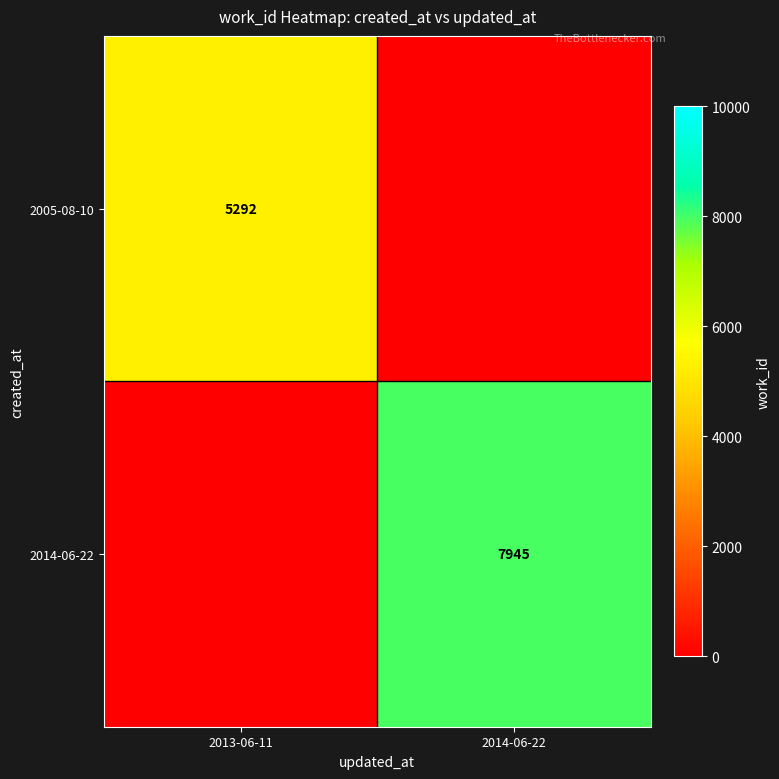

Which category has the lowest value across all series?

2014-06-22